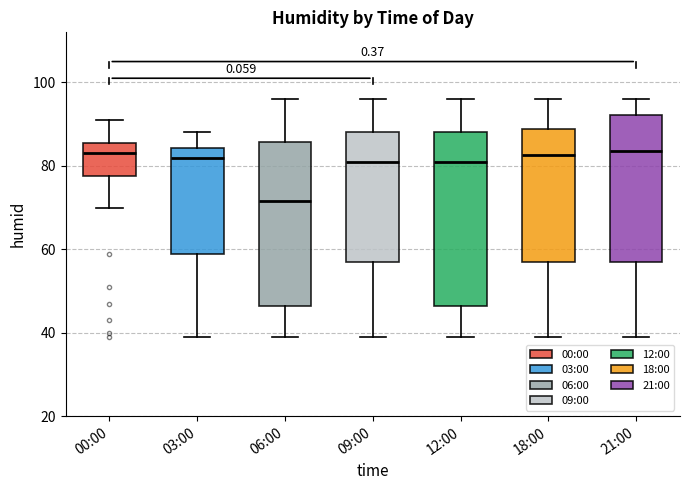

Reading left to right, read every box against the y-axis: the position of its median line, the range the box covers, and the ends of its whiskers. The values are not printed on the chart, so give them approximately, as read against the axis.

00:00: median 84, box 78 to 86, whiskers 70 to 92
03:00: median 82, box 60 to 84, whiskers 40 to 88
06:00: median 72, box 46 to 86, whiskers 40 to 96
09:00: median 82, box 58 to 88, whiskers 40 to 96
12:00: median 82, box 46 to 88, whiskers 40 to 96
18:00: median 82, box 58 to 88, whiskers 40 to 96
21:00: median 84, box 58 to 92, whiskers 40 to 96